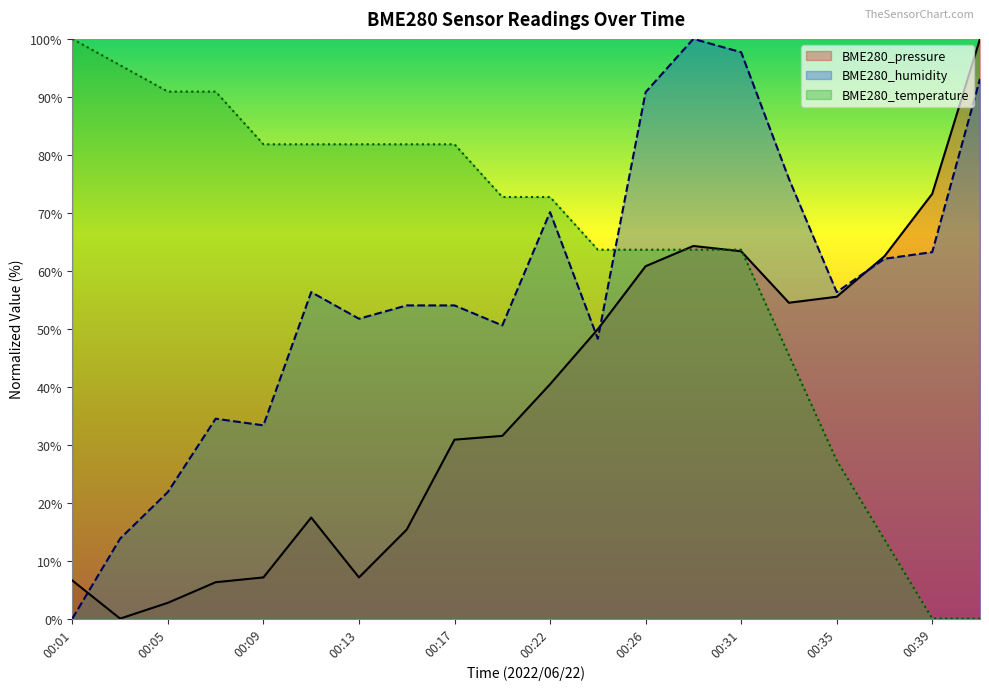

What is the spread (max minus min) of values at 00:35?

29.0